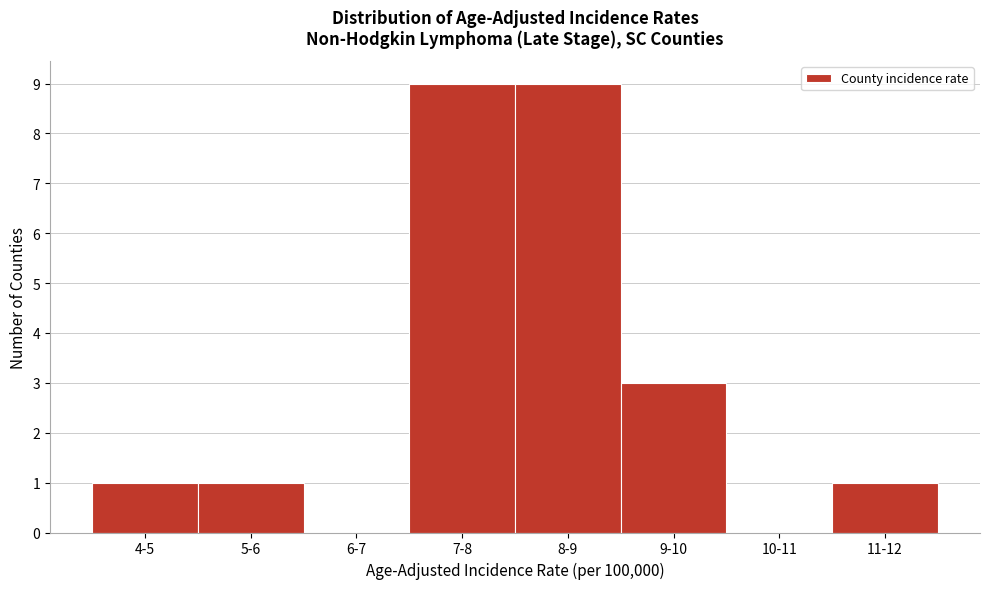

Reading right to left, list all the values displayed in this chart.

11-12=1	10-11=0	9-10=3	8-9=9	7-8=9	6-7=0	5-6=1	4-5=1